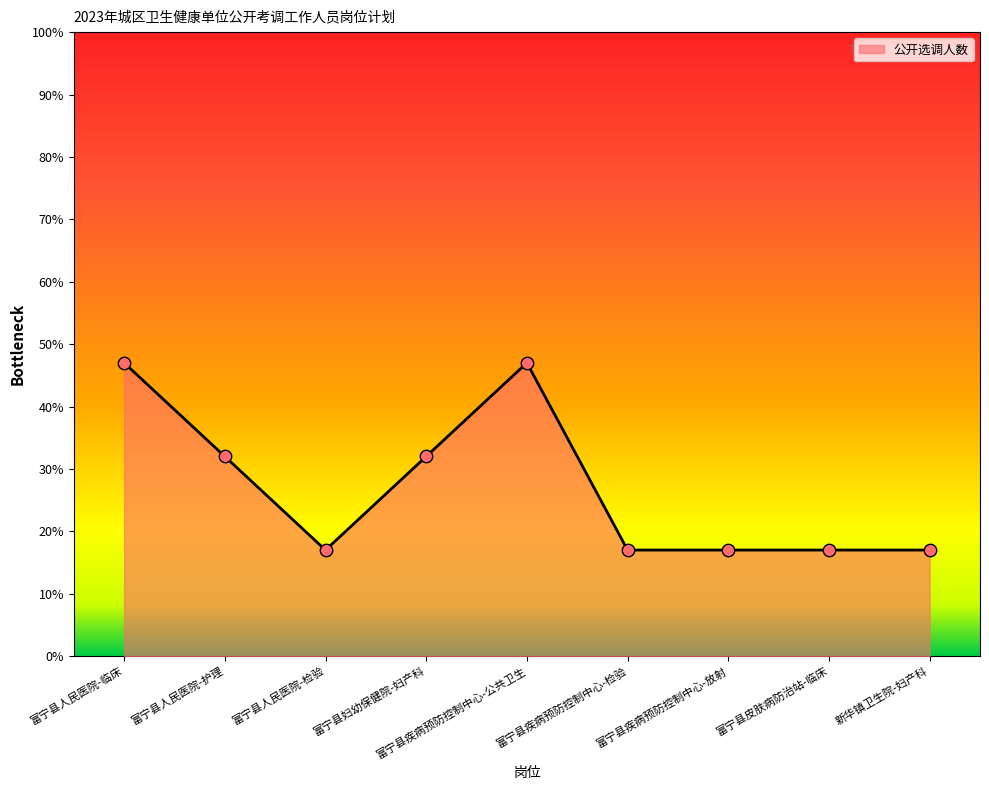

What is the change in value from 富宁县人民医院-护理 to 富宁县疾病预防控制中心-公共卫生?

+15